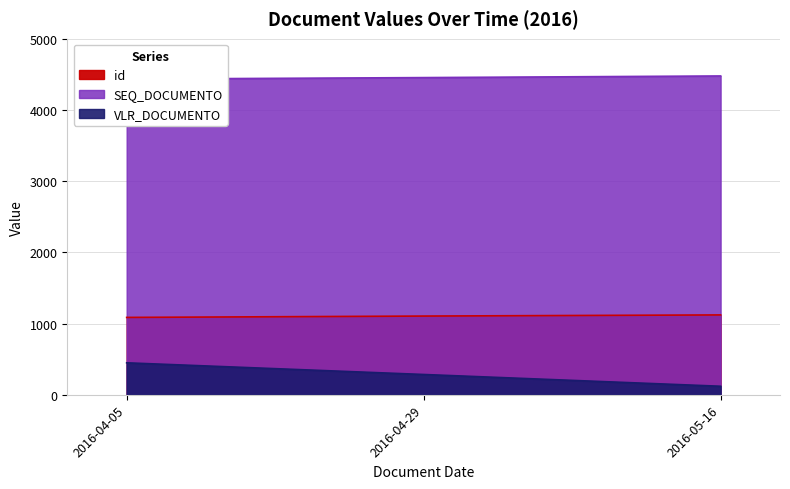

How many data points does each series have?

3